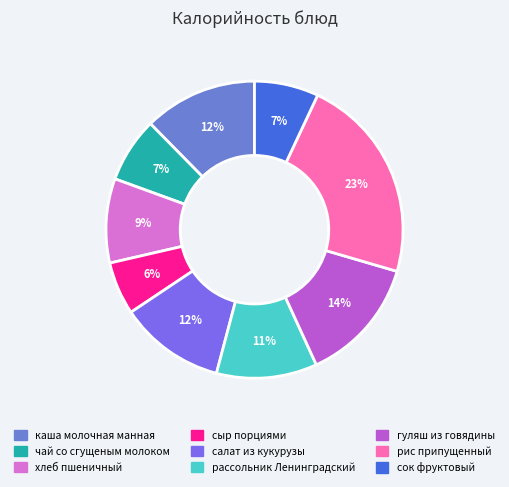

Count the number of slices in the pie.

9